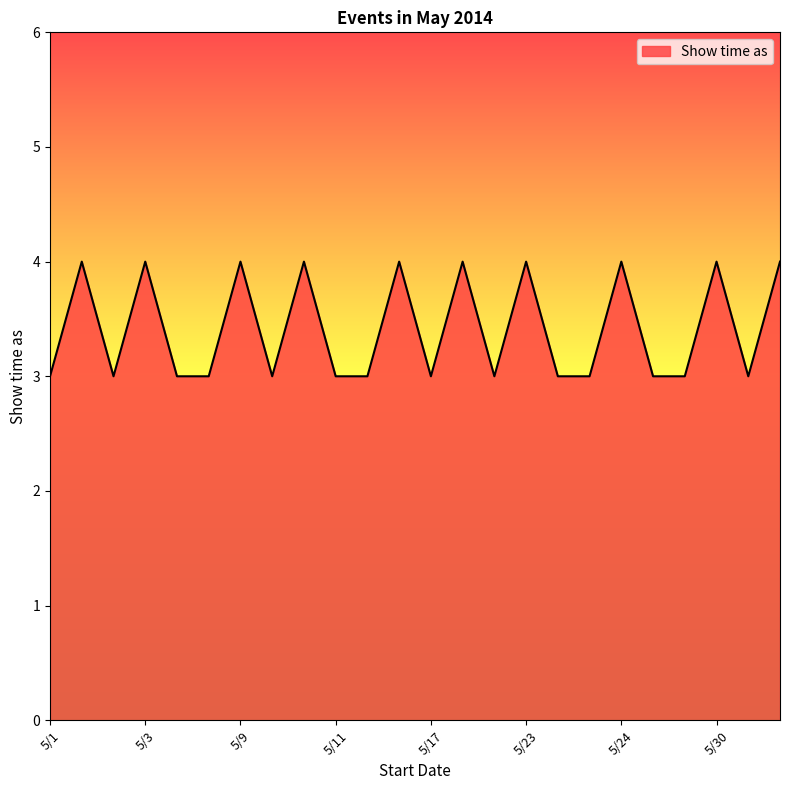

What is the smallest value displayed?

3